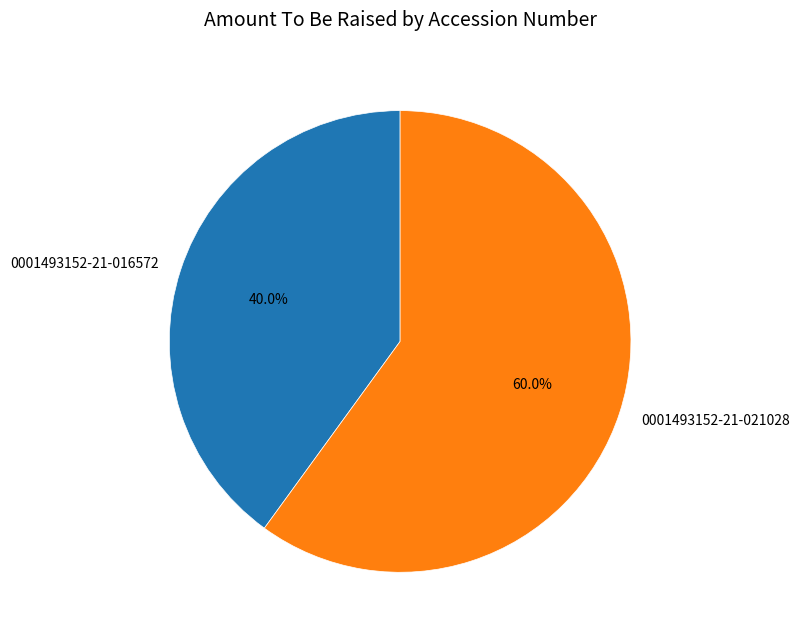

Count the number of slices in the pie.

2